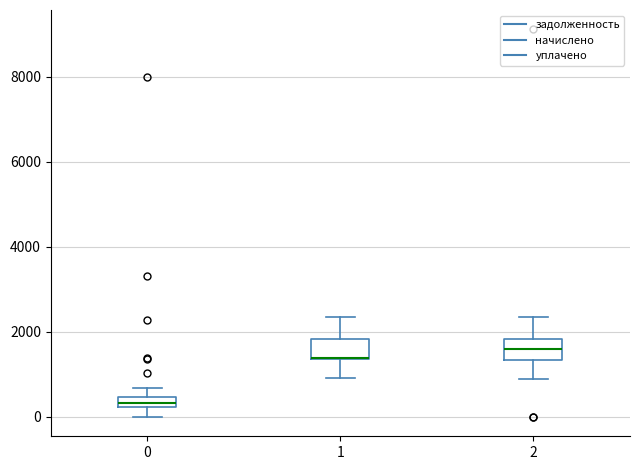

Where does the lower whisker of the box at x = 0 end on the y-axis? The values are not printed on the chart, so give them approximately, as read against the axis.

0